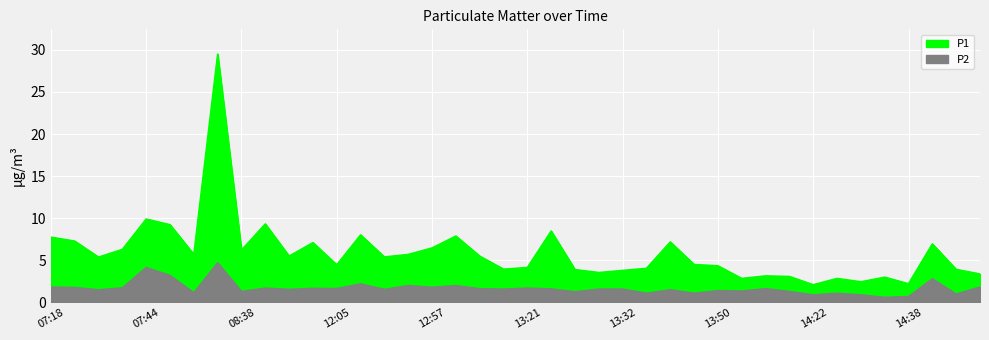

What is the lowest value of the P2 series?

0.6